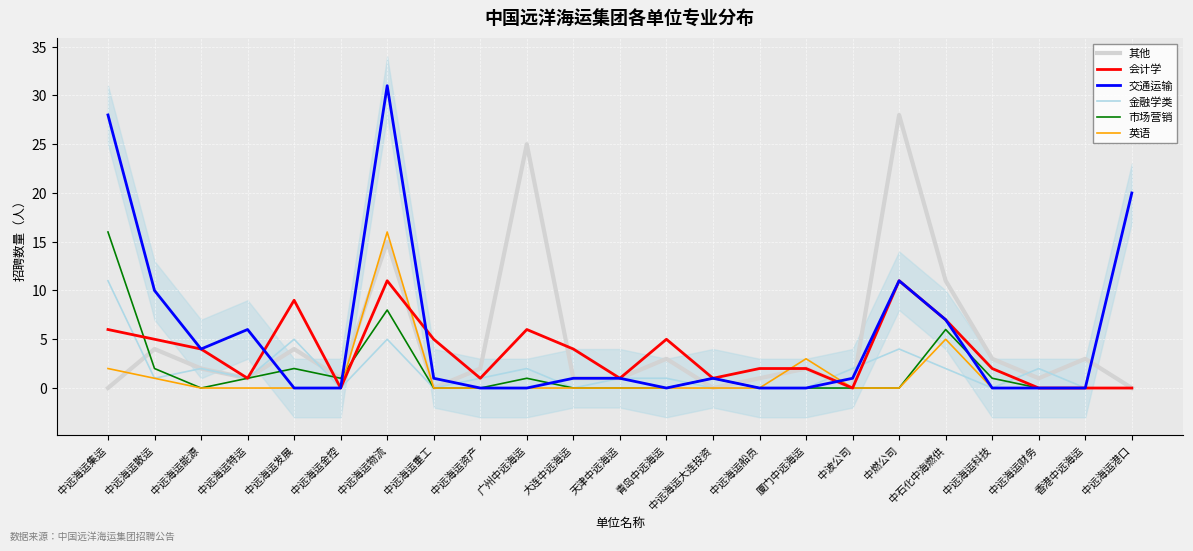

Read the 会计学 value at 中远海运散运, to the nearest 5.

5